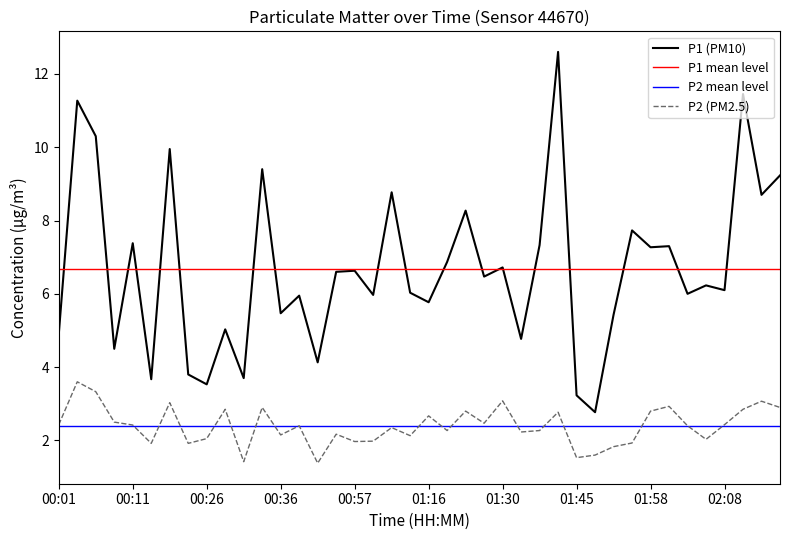

At which category is the sum across all series the highest?

01:43